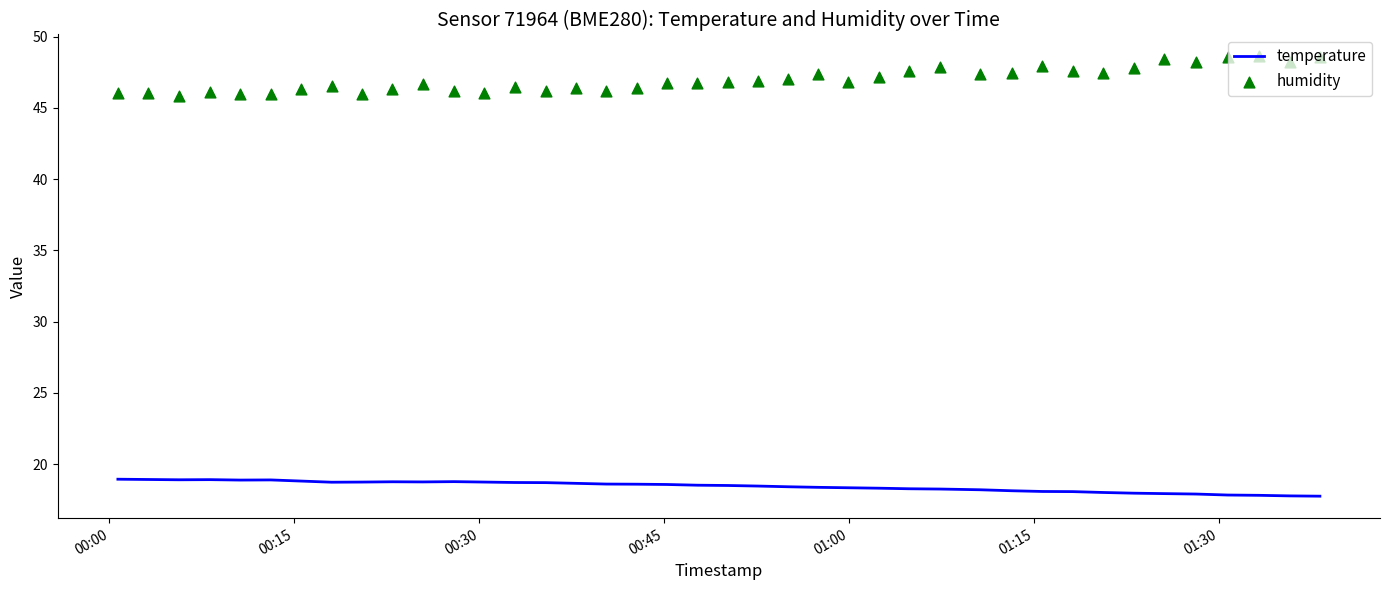

At how many categories does at least one series exceed 43?

40